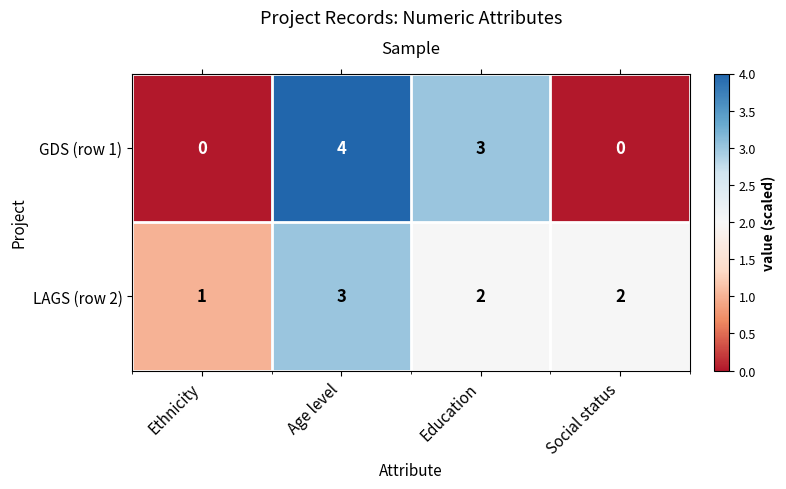

Which series has the widest spread of values?

GDS (row 1)